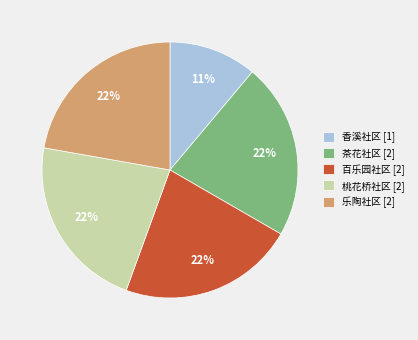

How many segments does this pie chart have?

5